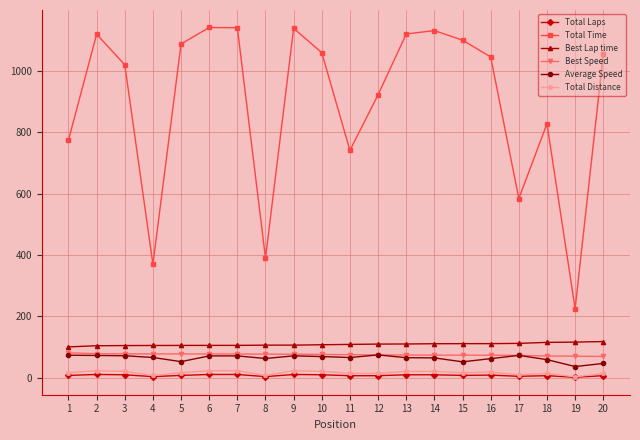

Which series has the largest total across all categories?

Total Time